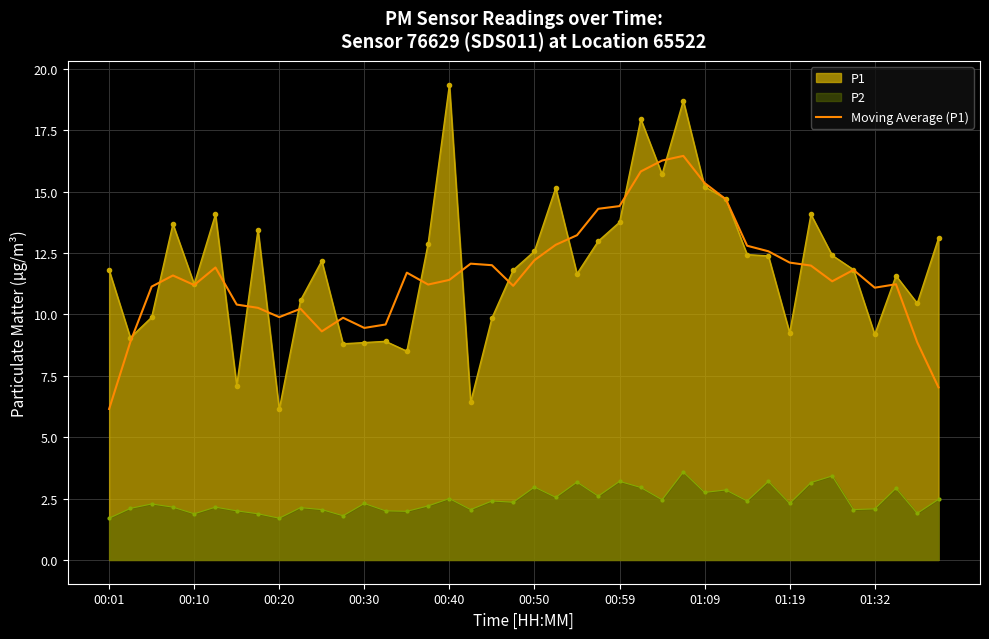

Which label corresponds to the smallest value in the chart?

00:01